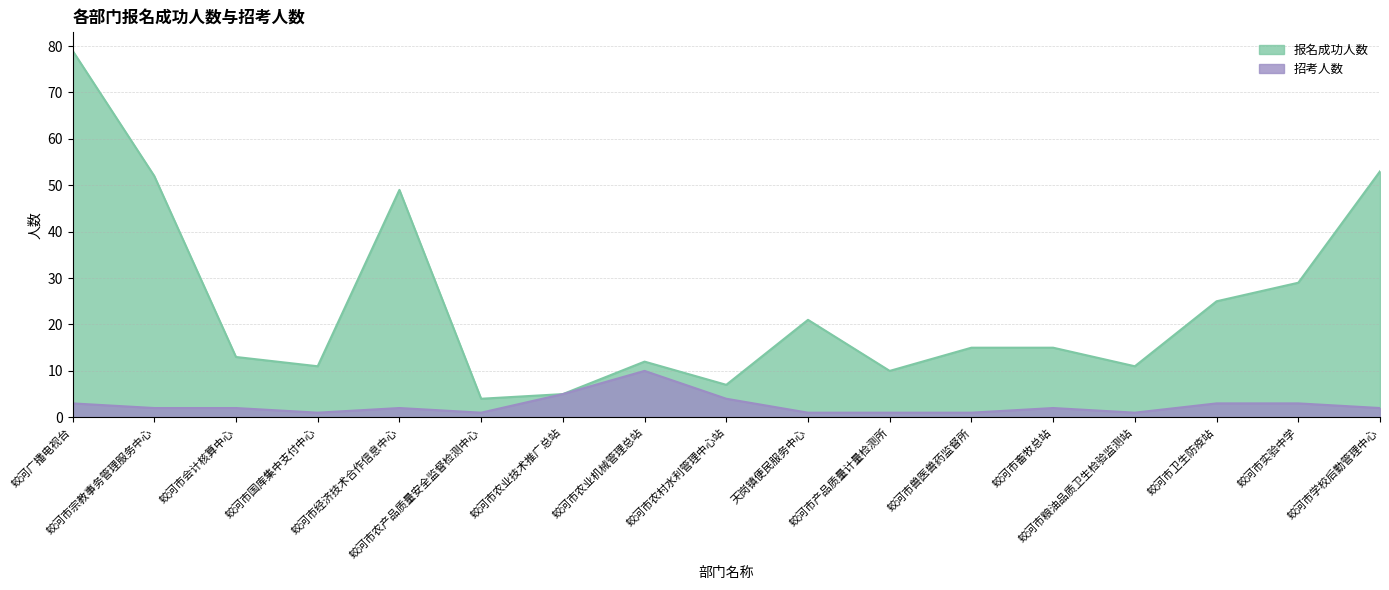

Which series changed the most between 蛟河市产品质量计量检测所 and 蛟河市畜牧总站?

报名成功人数